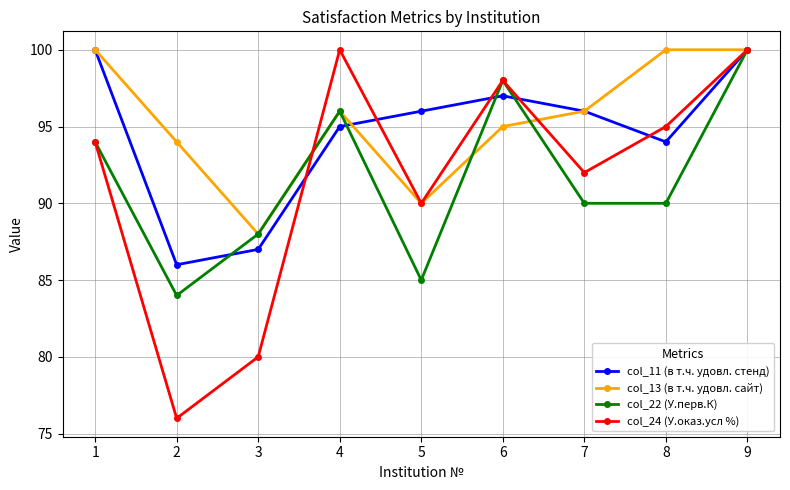

What is the sum of the col_22 (У.перв.К) values at 4 and 9?

196